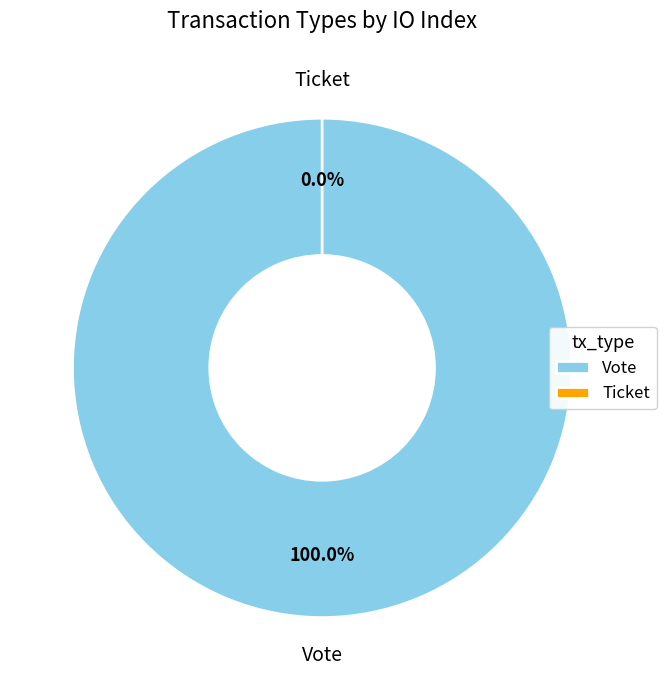

Rank the categories by value from highest to lowest.

Vote, Ticket